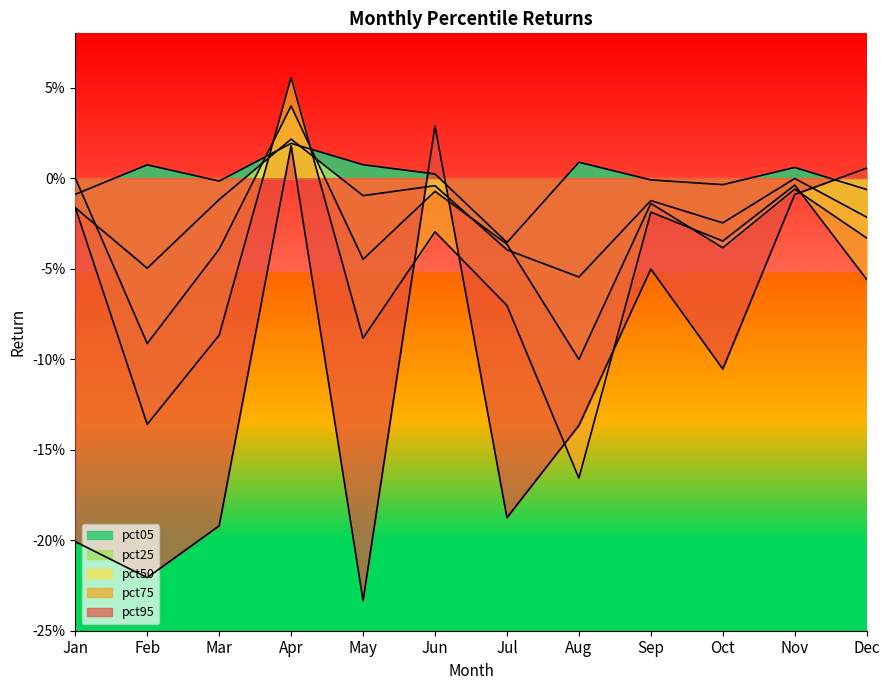

What is the spread (max minus min) of values at Aug?

0.2